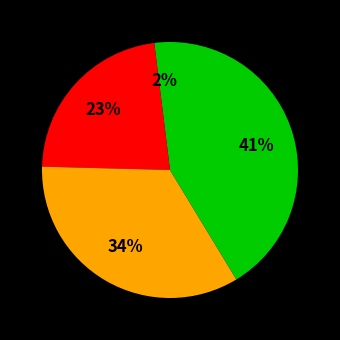

Count the number of slices in the pie.

4